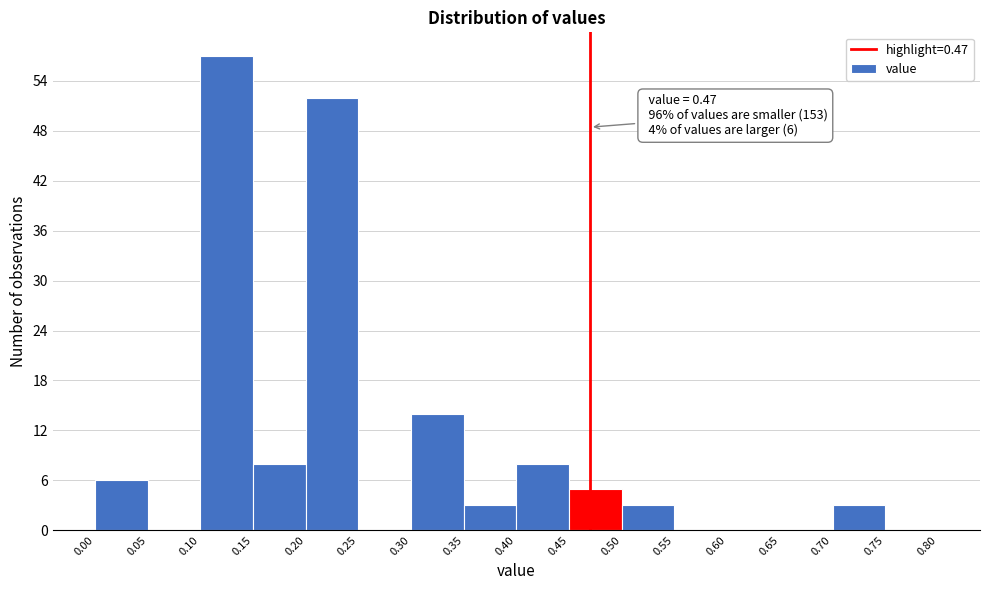

Which range on the x-axis has the tallest bar?

0.10 to 0.15